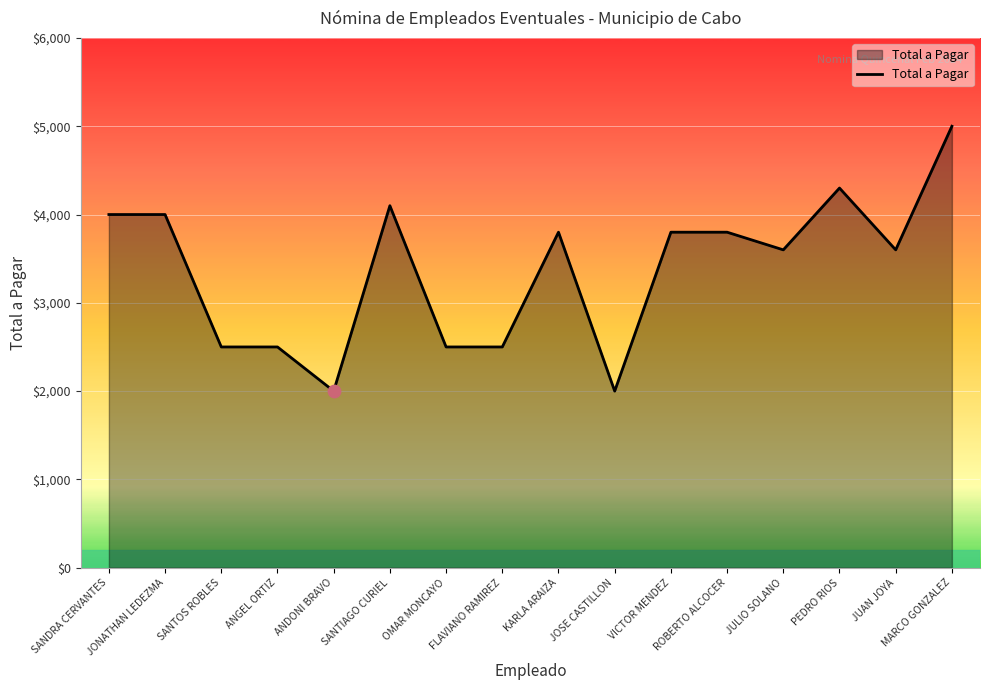

Approximately how many times larger is the value at JULIO SOLANO compared to KARLA ARAIZA?

0.9